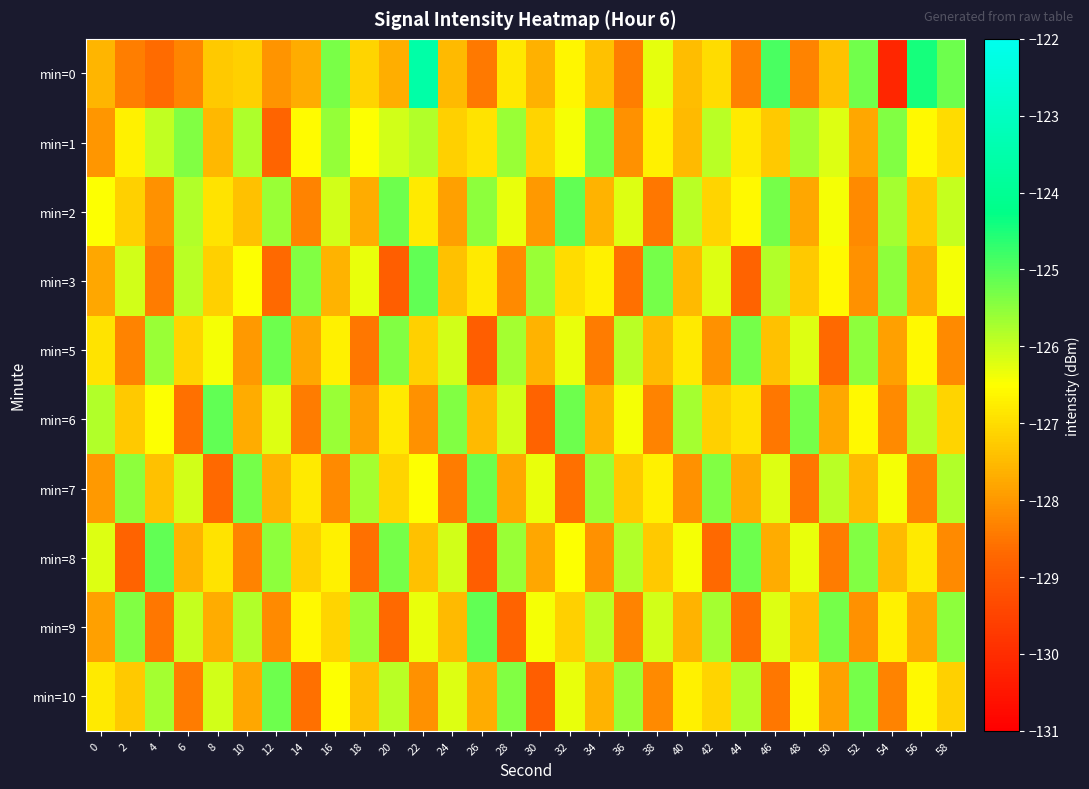

Which series has the widest spread of values?

min=0